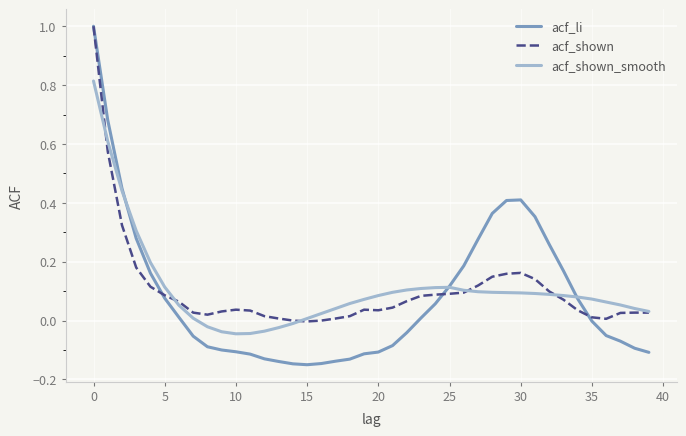

Which series has the largest range (max minus min)?

acf_li